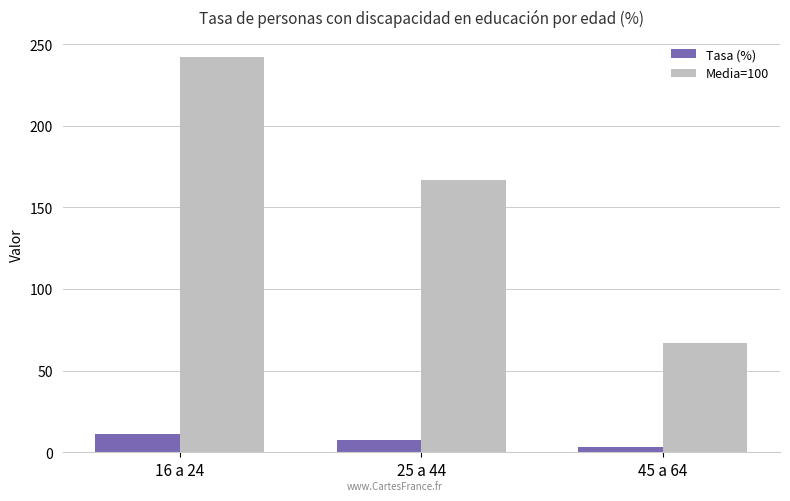

At how many categories does at least one series exceed 147?

2